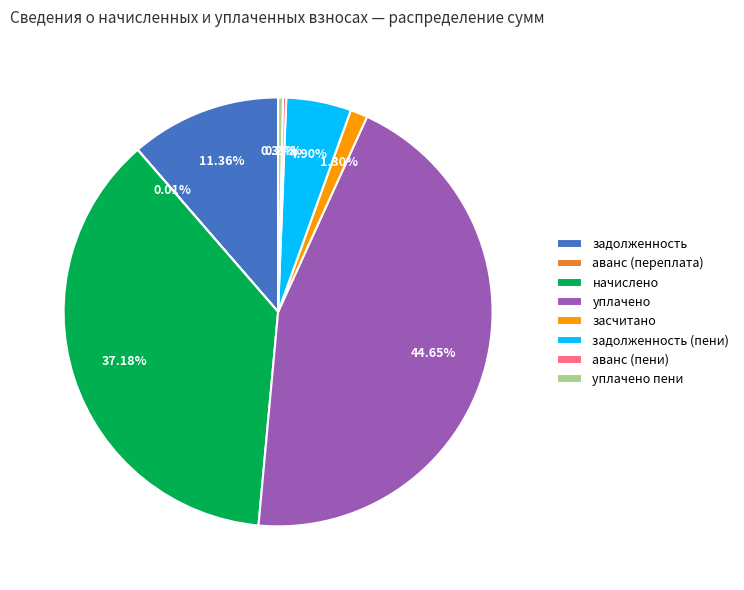

Combined, do задолженность and начислено account for over 50%?

No